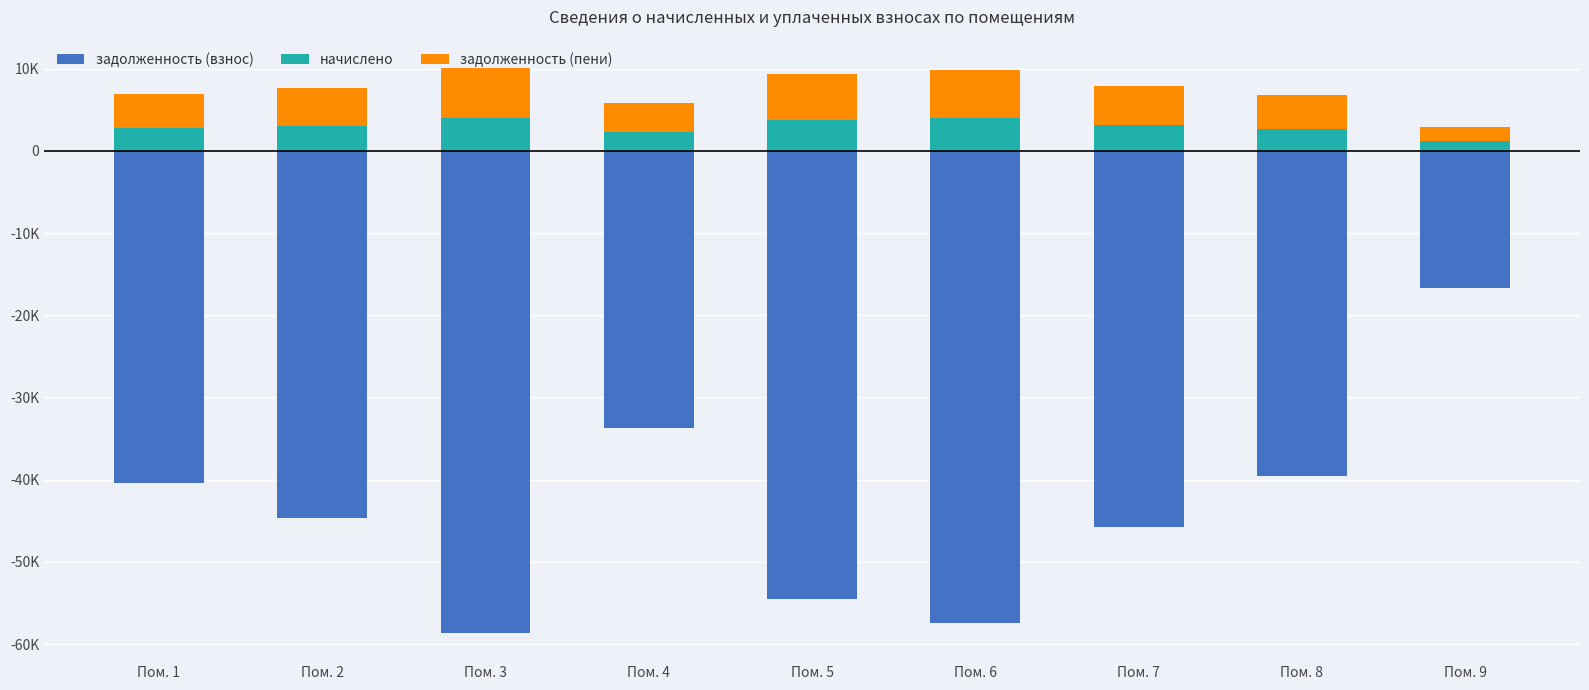

What is the spread (max minus min) of values at Пом. 1?

44586.1